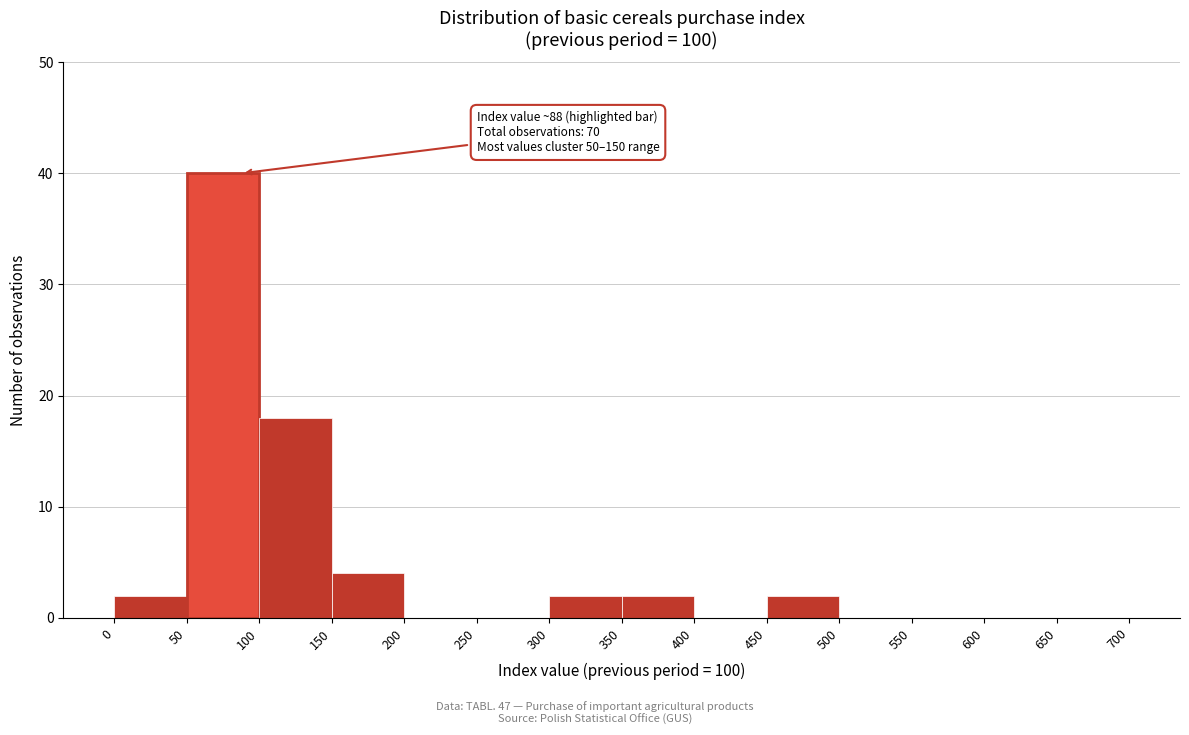

Which range on the x-axis has the tallest bar?

50 to 100